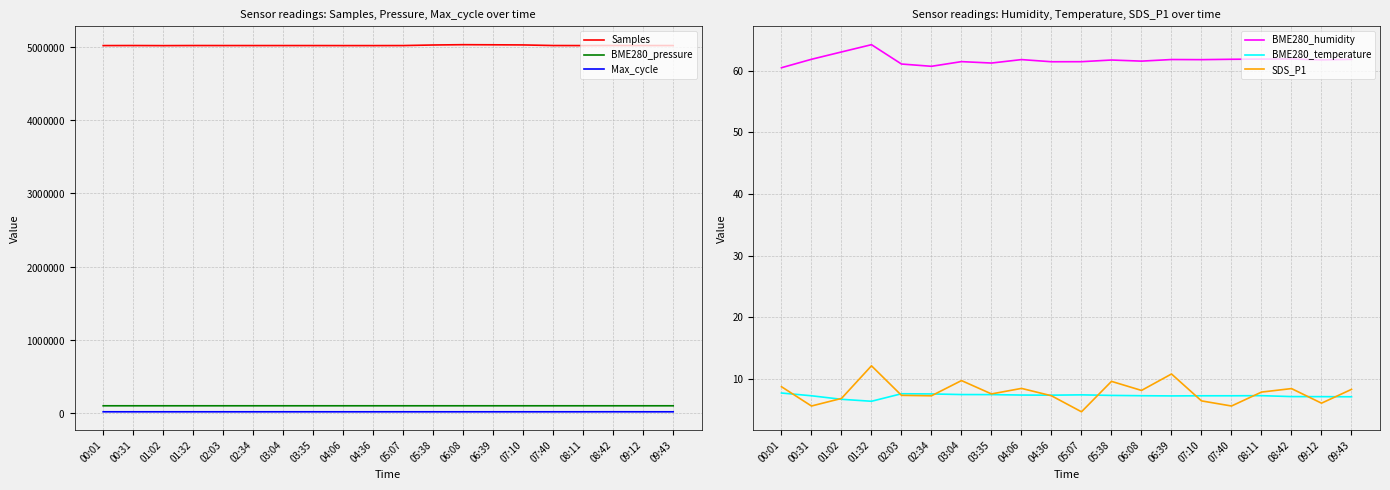

The BME280_humidity series shows 33.1 at 02:34. True or false?

False